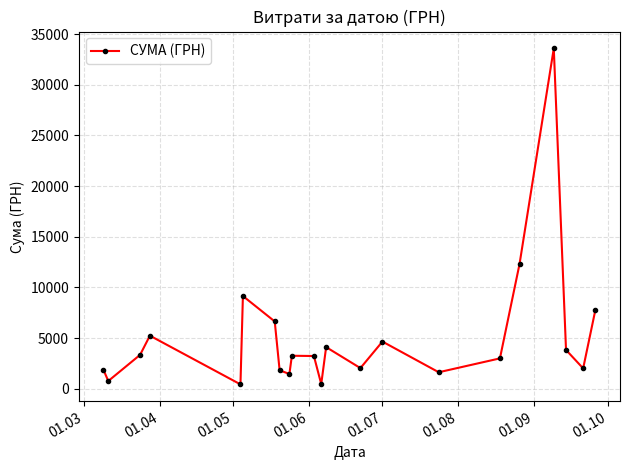

True or false: the data has more than 0 interior local peaks.

True